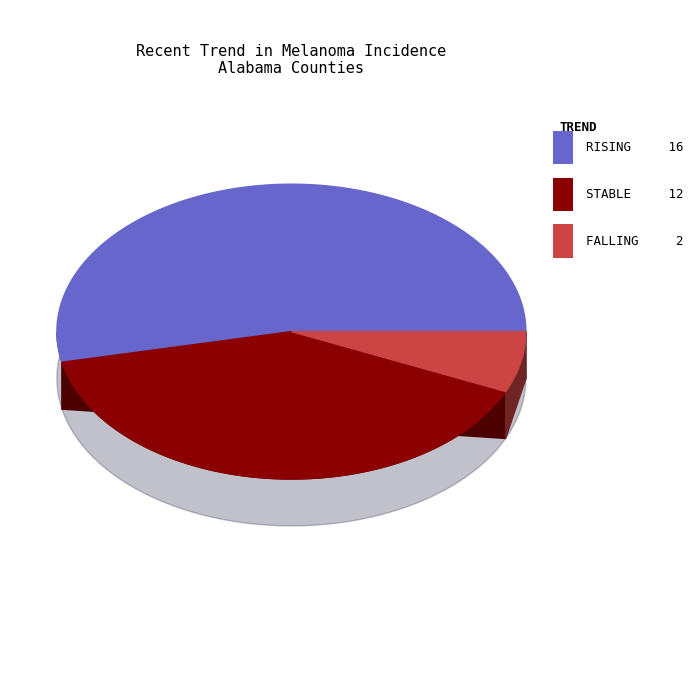

Rank the categories by value from lowest to highest.

falling, stable, rising